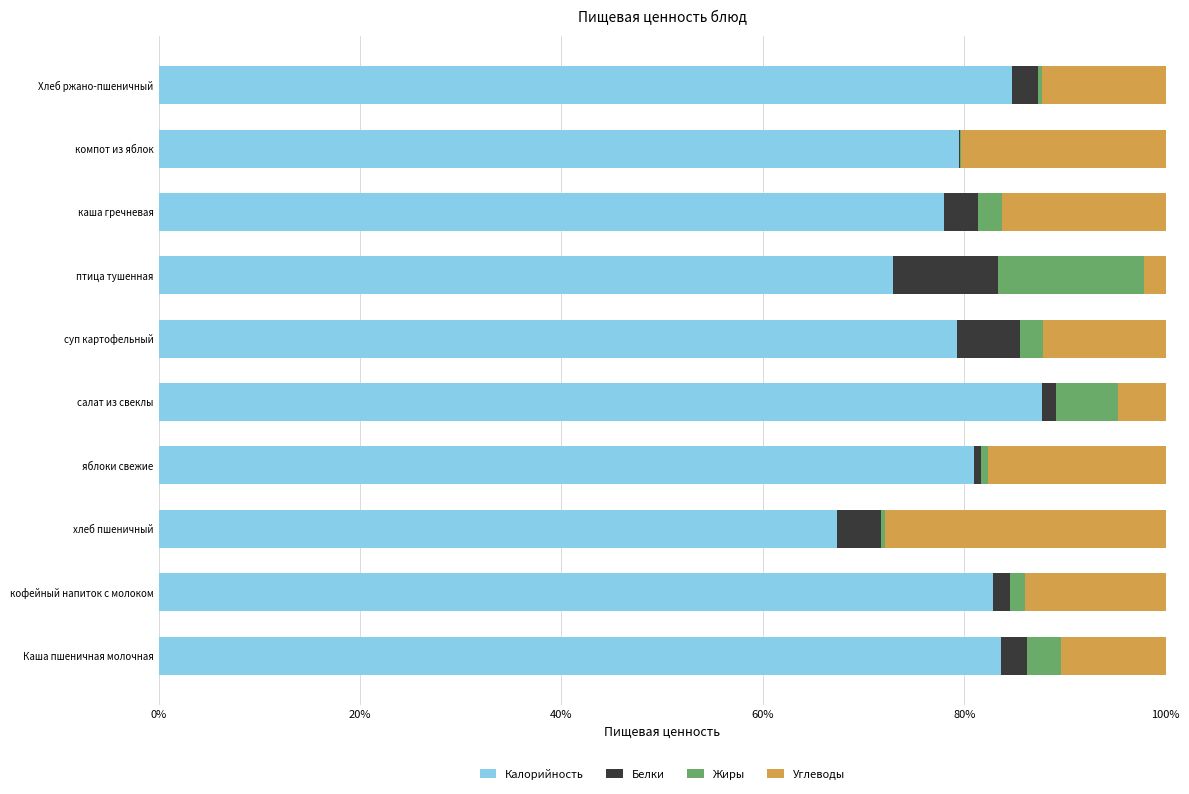

Count the number of categories in the chart.

10